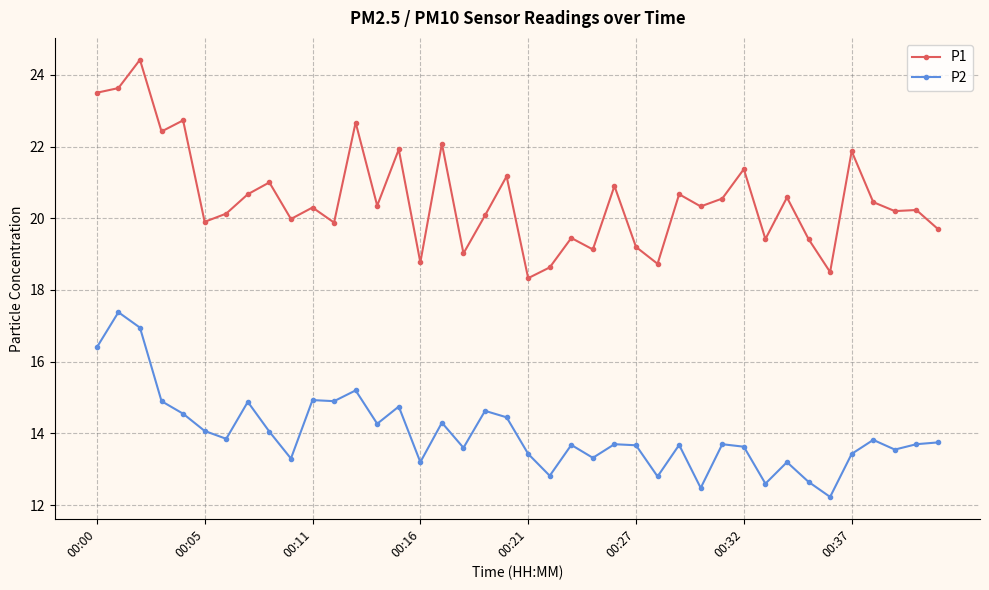

At how many categories does at least one series exceed 23?

3